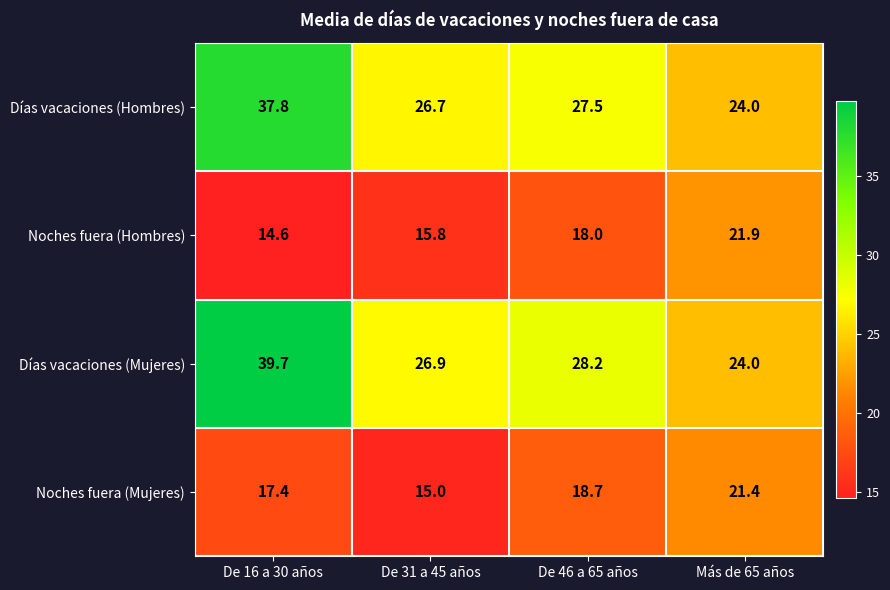

What is the minimum value shown in the chart?

14.6